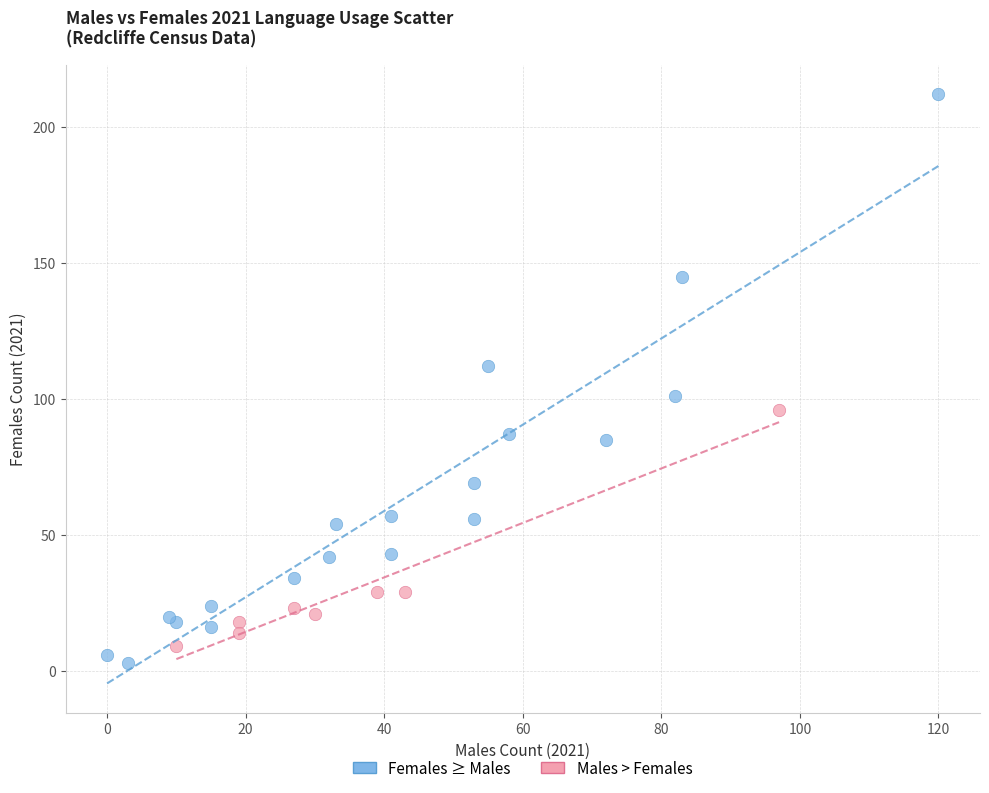

Which series contains the highest Y value?

Females ≥ Males